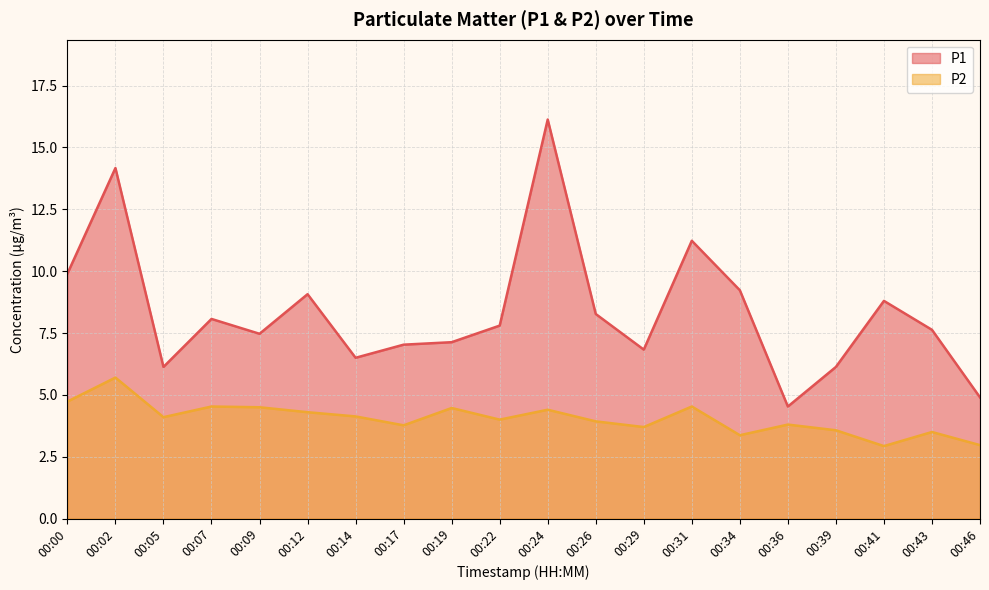

Rank the series by their average value, from highest to lowest.

P1, P2